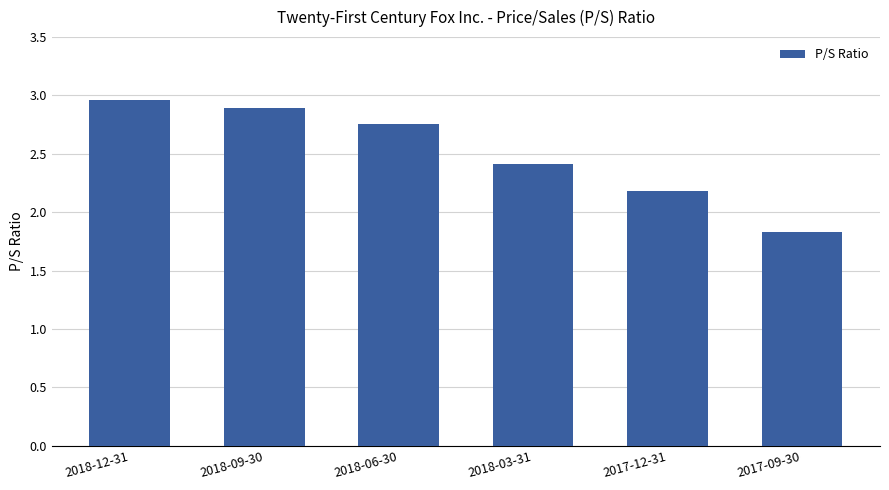

What is the smallest value displayed?

1.8